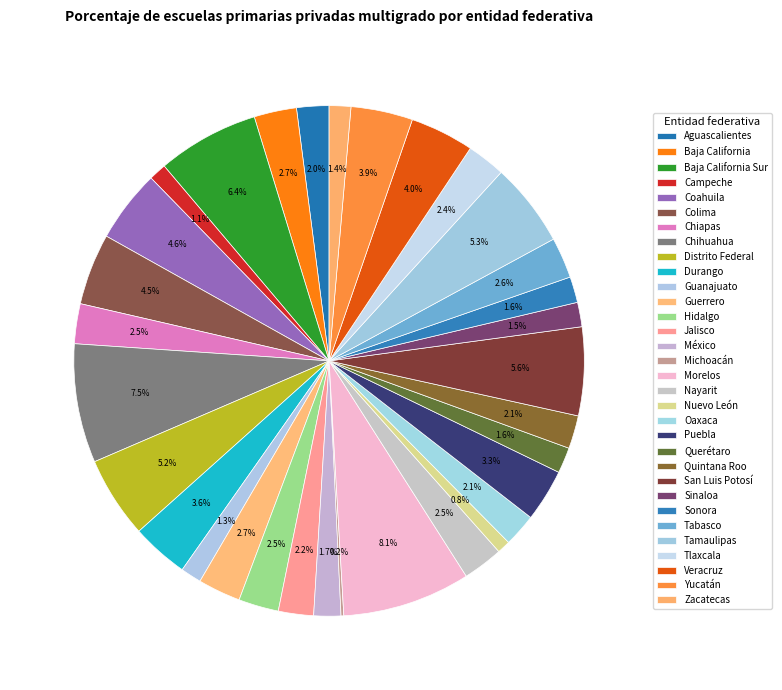

Between Nuevo León and Zacatecas, which is larger?

Zacatecas